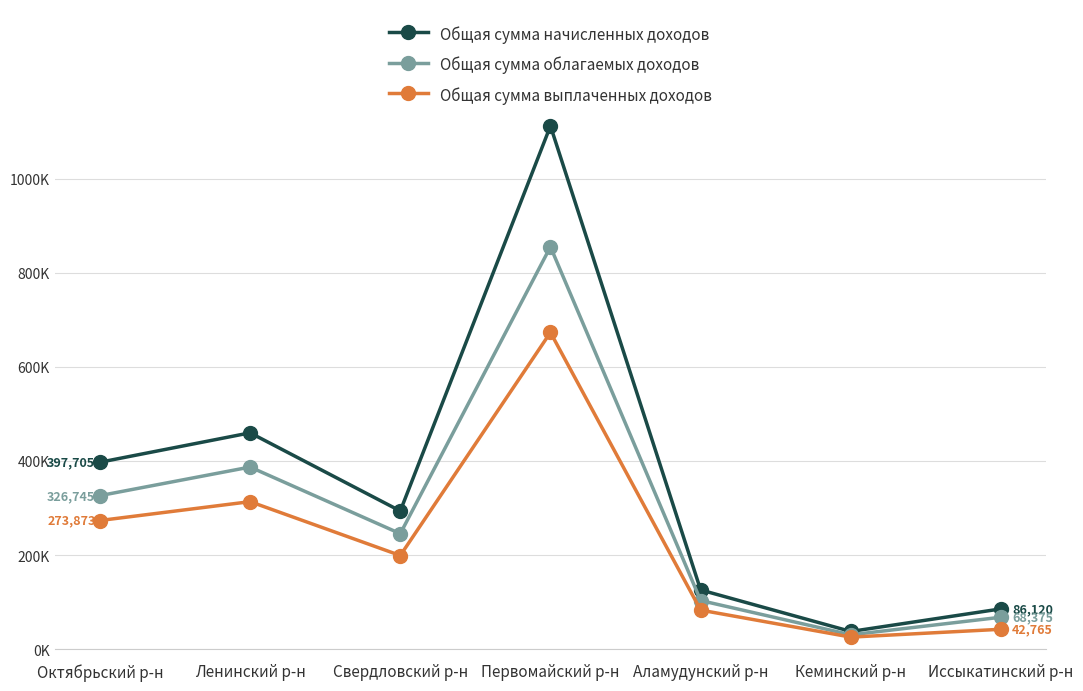

What is the label of the 5th point from the left?

Аламудунский р-н